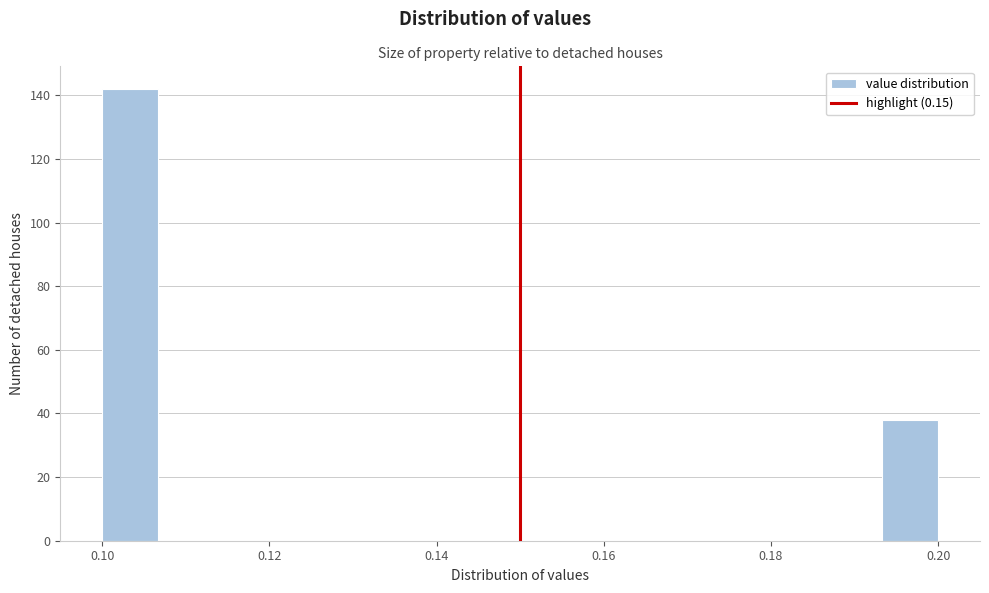

Read against the x-axis, roughly where is the centre of the tallest bar?

0.104